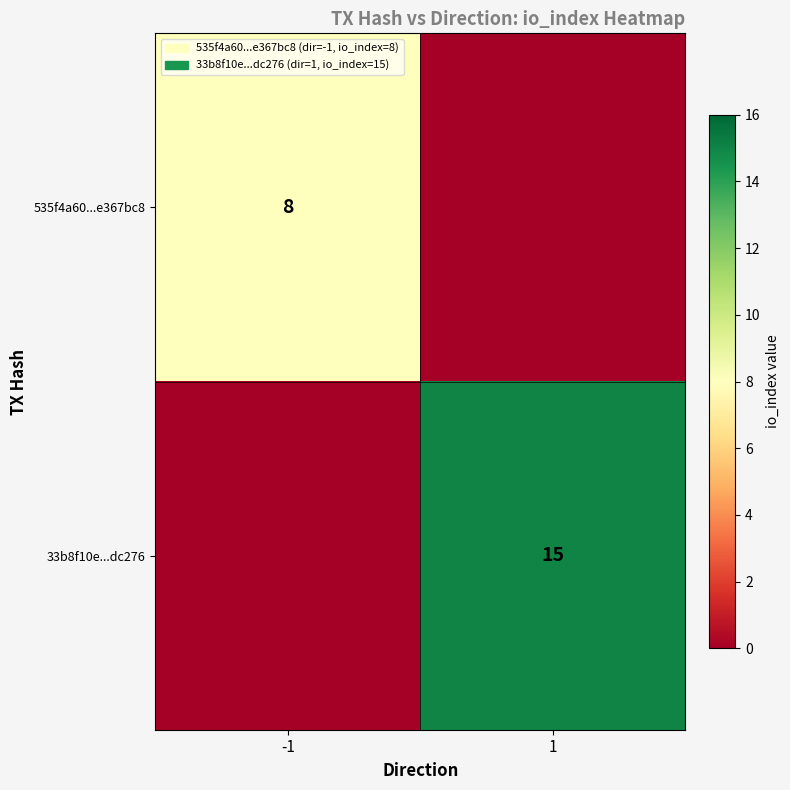

The value of 535f4a60...e367bc8 at -1 is 8. True or false?

True